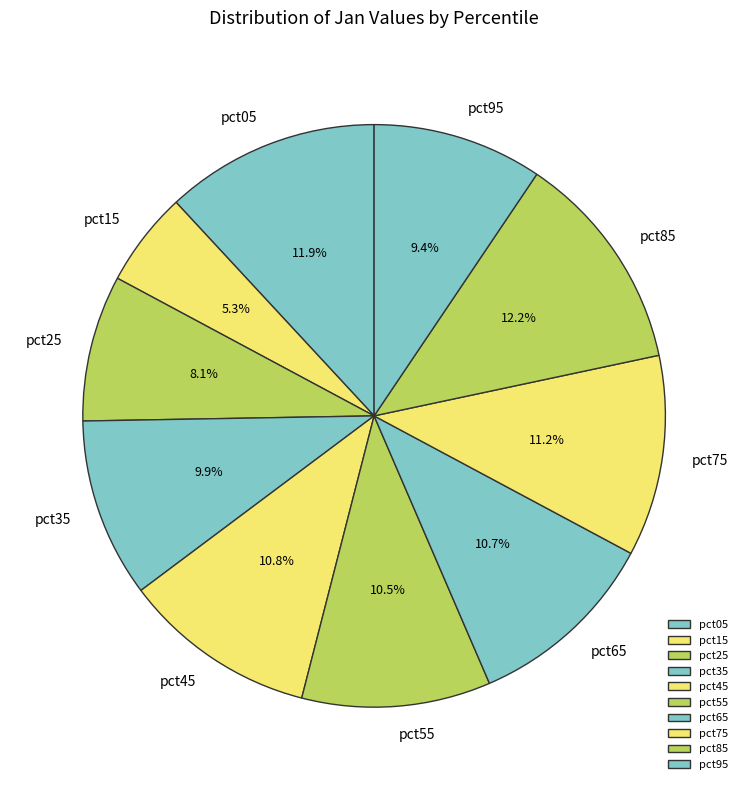

Is there any slice that represents more than half of the pie?

No